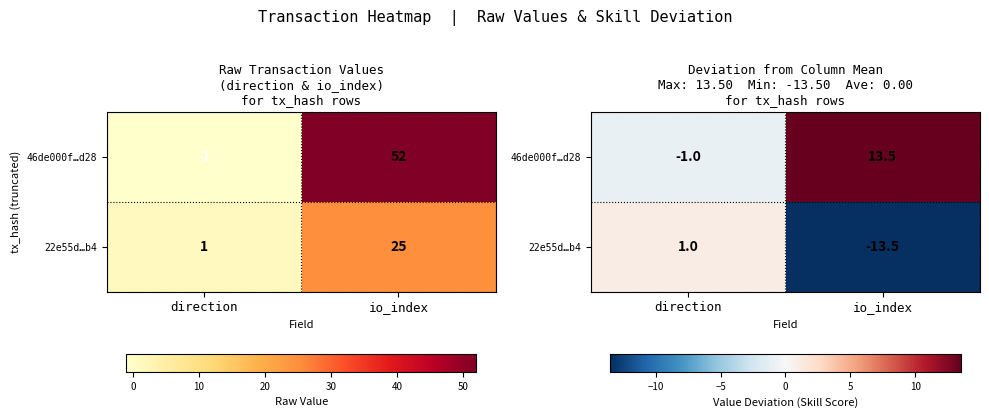

What is the sum of the 46de000f…d28 values at direction and io_index?

12.5